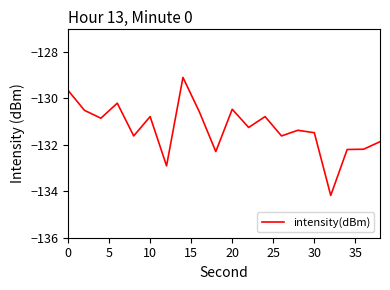

What is the smallest value displayed?

-134.2